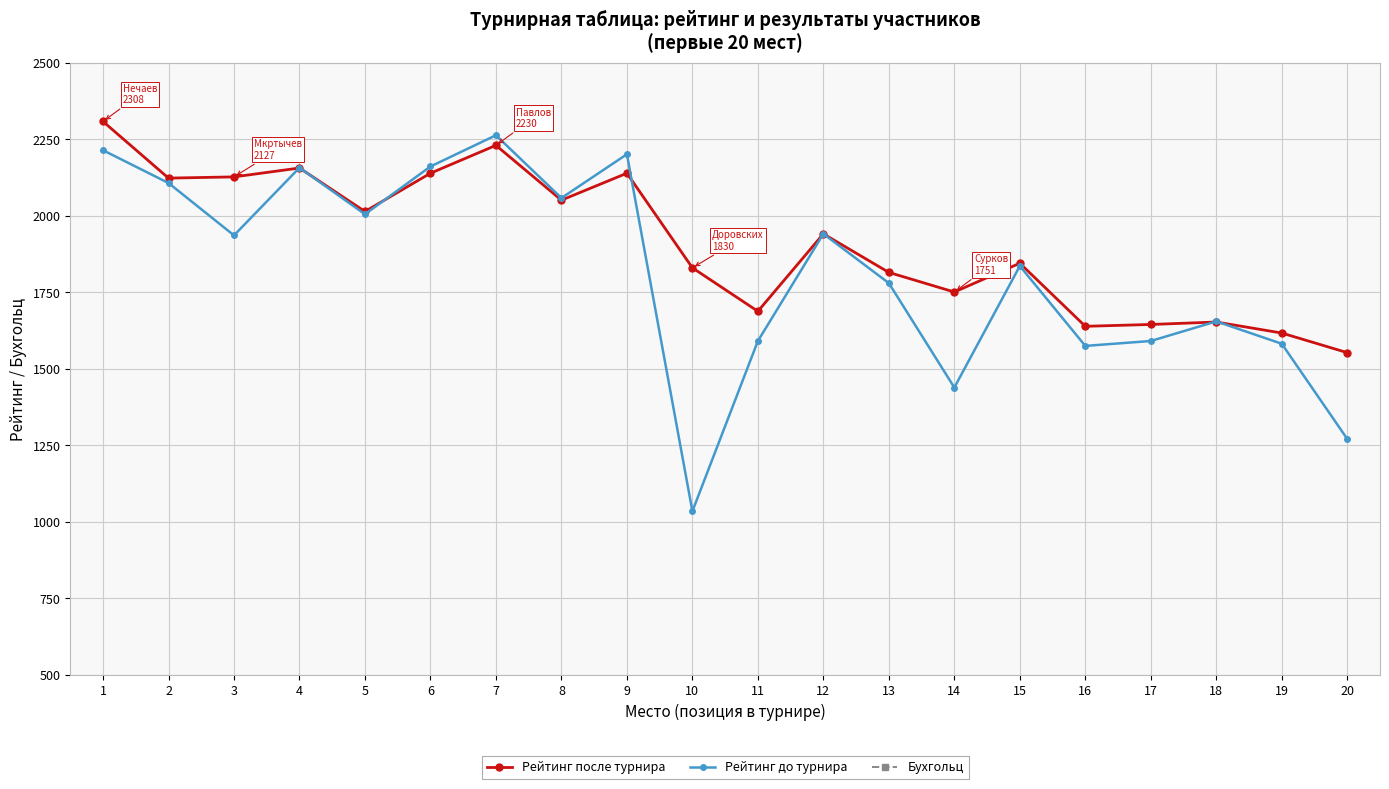

Reading right to left, extract all data points from this chart.

Рейтинг после турнира: 20=1553.0	19=1617.0	18=1653.0	17=1645.0	16=1639.0	15=1845.0	14=1751.0	13=1815.0	12=1941.0	11=1688.0	10=1830.0	9=2139.0	8=2051.0	7=2230.0	6=2139.0	5=2014.0	4=2156.0	3=2127.0	2=2123.0	1=2308.0
Рейтинг до турнира: 20=1271.0	19=1582.0	18=1655.0	17=1591.0	16=1575.0	15=1836.0	14=1439.0	13=1780.0	12=1941.0	11=1591.0	10=1035.0	9=2201.0	8=2058.0	7=2263.0	6=2161.0	5=2005.0	4=2157.0	3=1936.0	2=2107.0	1=2214.0
Бухгольц: 20=44.5	19=52.0	18=52.0	17=54.0	16=55.0	15=61.0	14=43.5	13=52.0	12=55.0	11=58.0	10=58.0	9=64.0	8=66.0	7=65.0	6=66.0	5=68.0	4=71.0	3=54.5	2=66.0	1=66.0